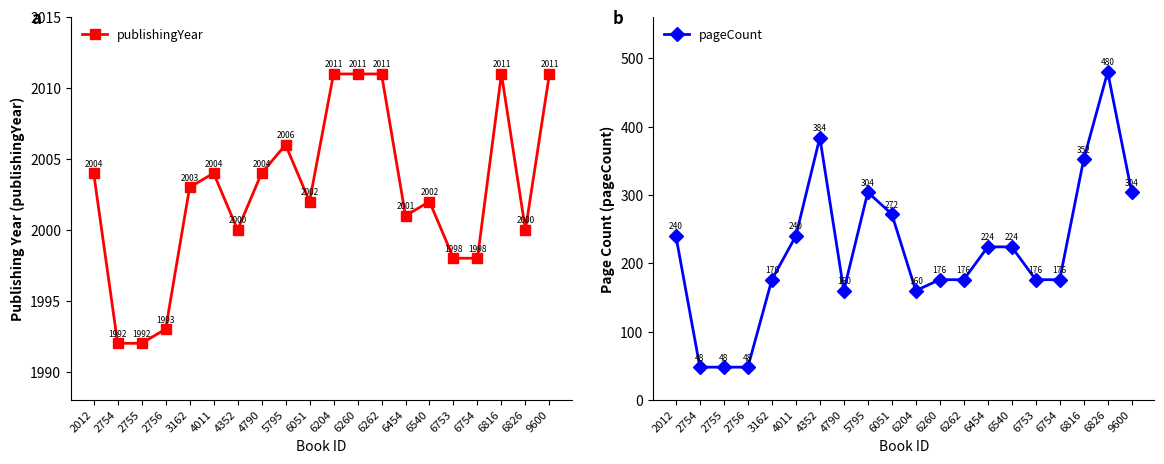

The value of pageCount at 6816 is 628. True or false?

False